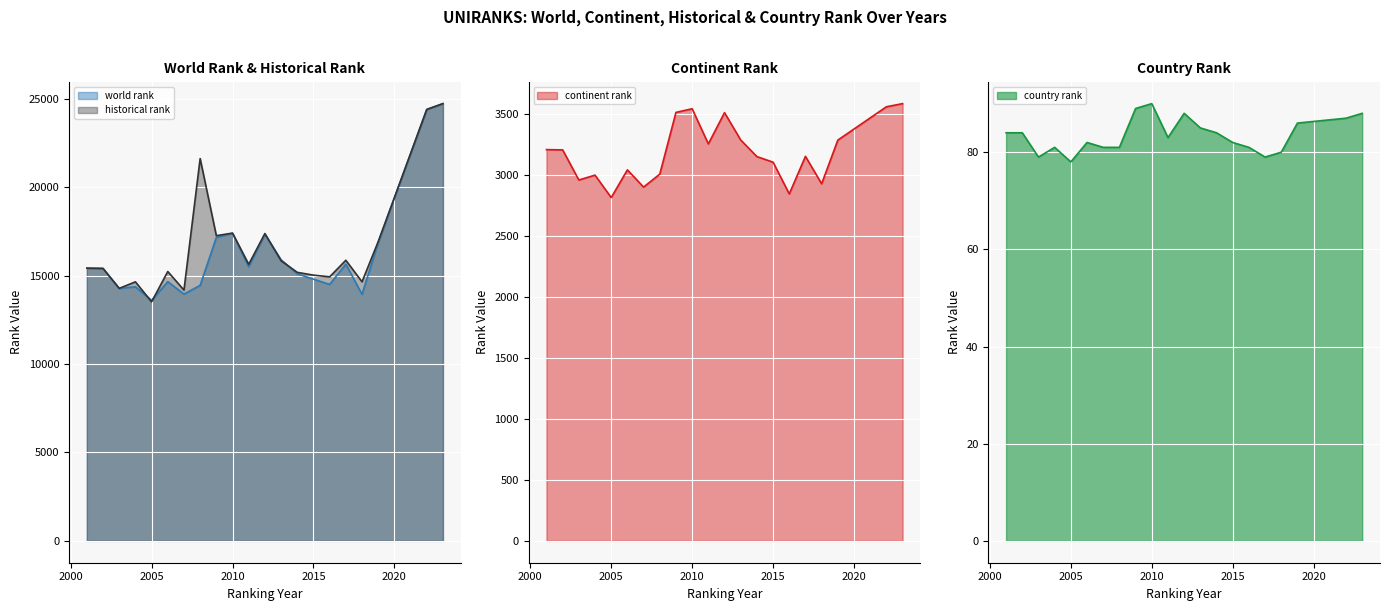

What is the spread (max minus min) of values at 2006?

15153.0